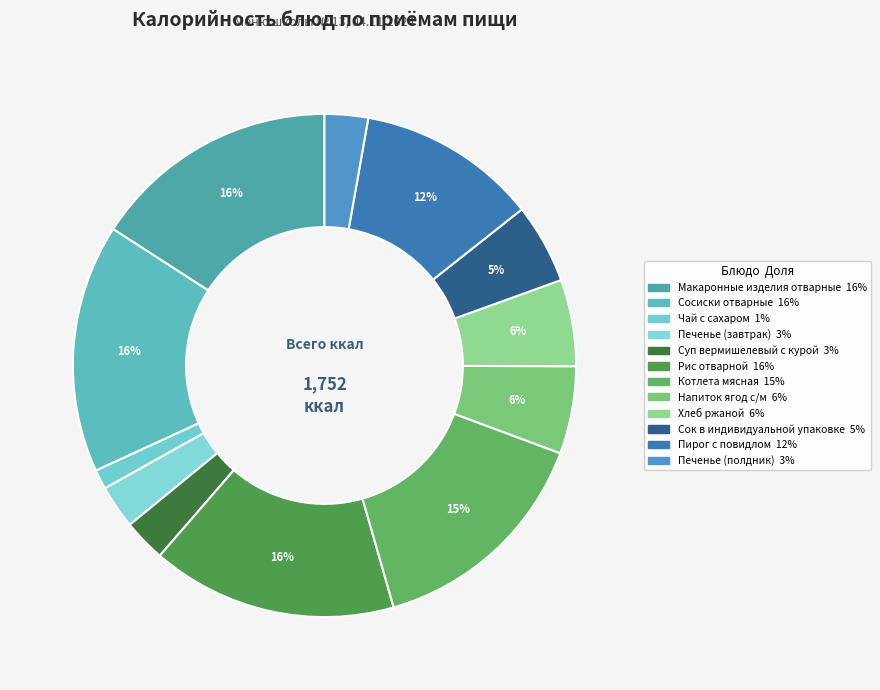

The Хлеб ржаной slice represents 19% of the pie. True or false?

False